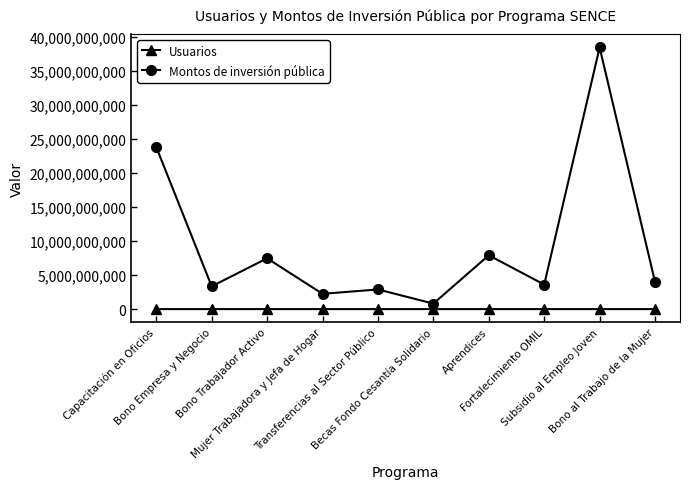

List the series in order of their peak value, highest first.

Montos de inversión pública, Usuarios